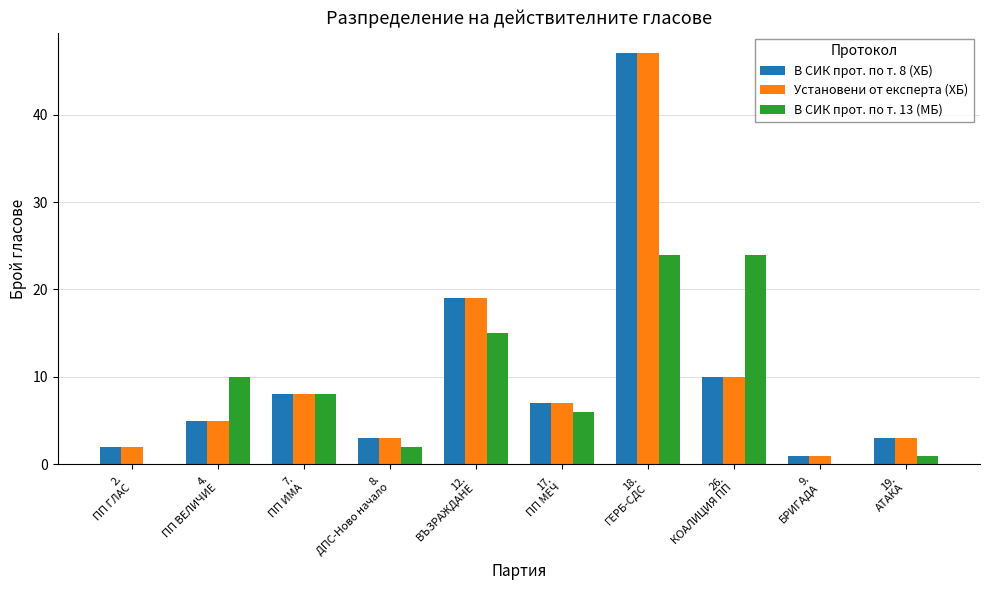

What is the highest value of the Установени от експерта (ХБ) series?

47